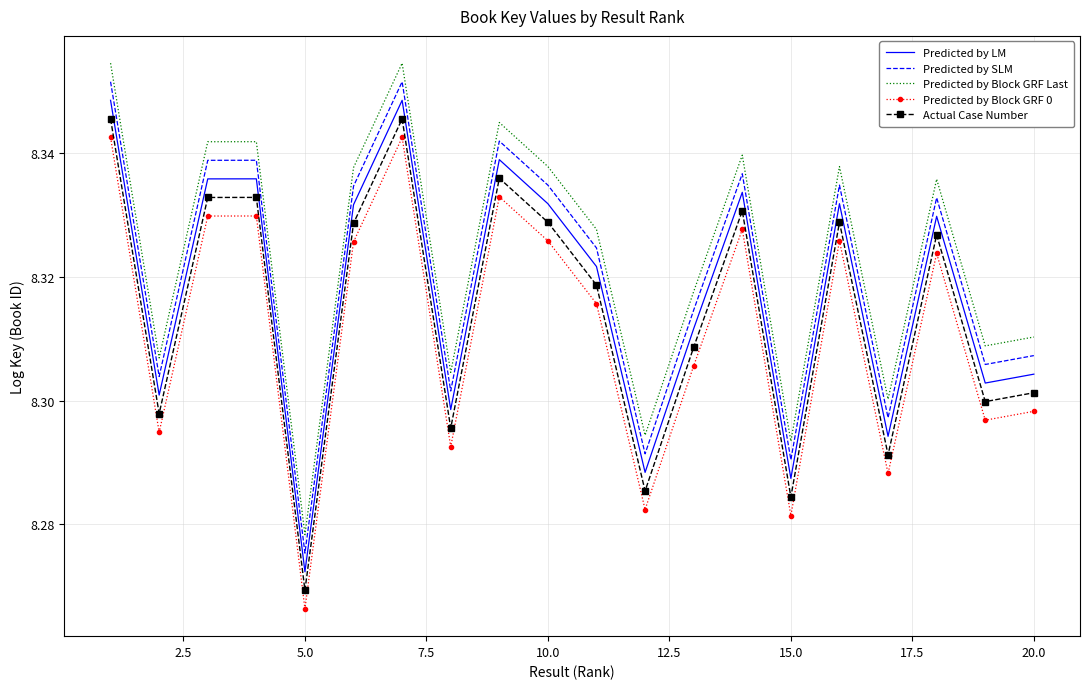

True or false: Predicted by SLM and Predicted by Block GRF 0 cross at least once.

False